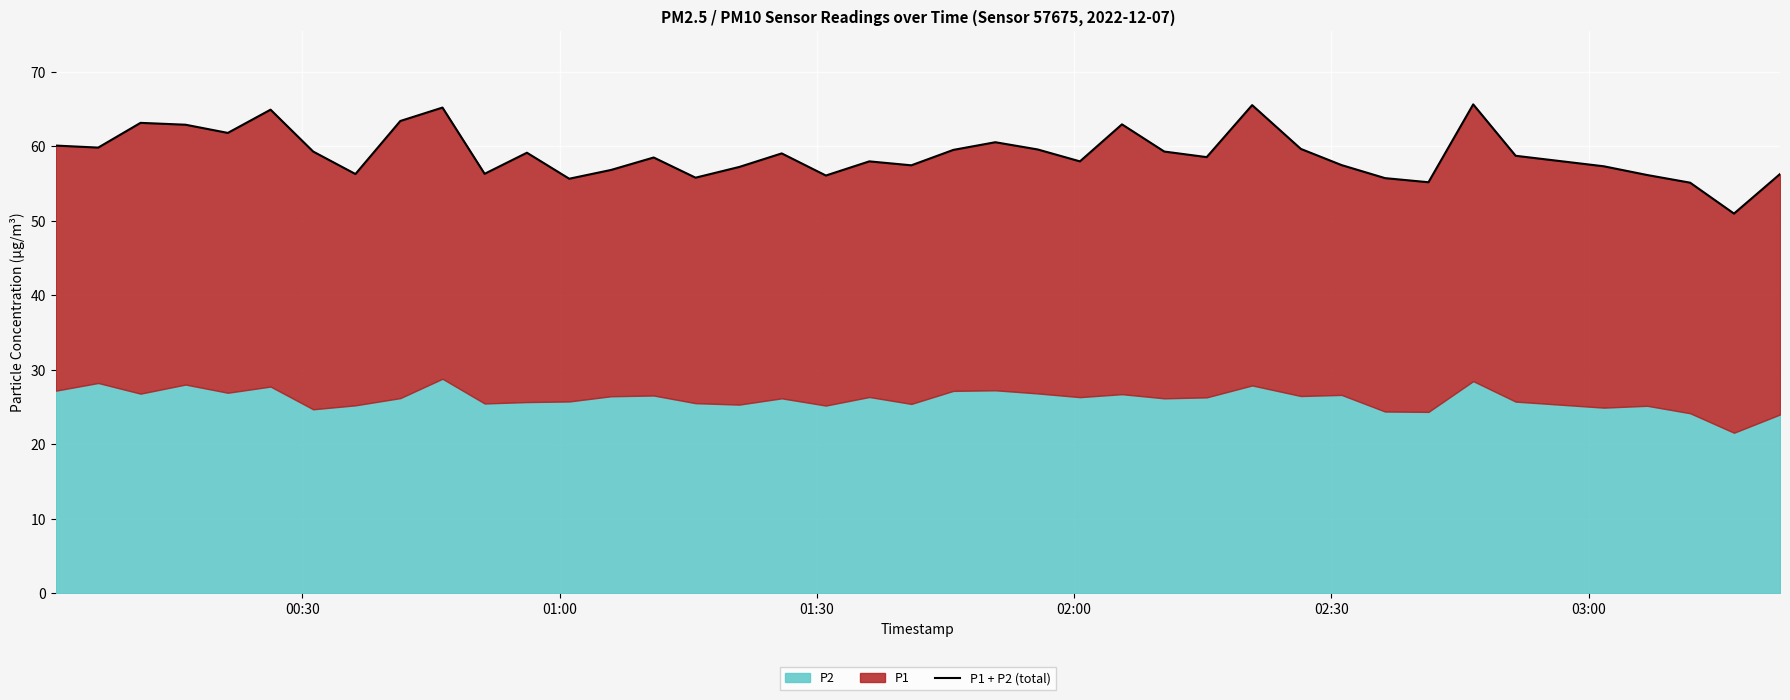

Reading right to left, transcribe all the data shown in this chart.

56.3	51.0	55.1	56.2	57.3	58.7	65.6	55.2	55.7	57.5	59.7	65.5	58.5	59.3	63.0	58.0	59.6	60.5	59.5	57.5	58.0	56.1	59.1	57.2	55.8	58.5	56.8	55.6	59.1	56.3	65.2	63.4	56.3	59.3	64.9	61.8	62.9	63.2	59.8	60.1